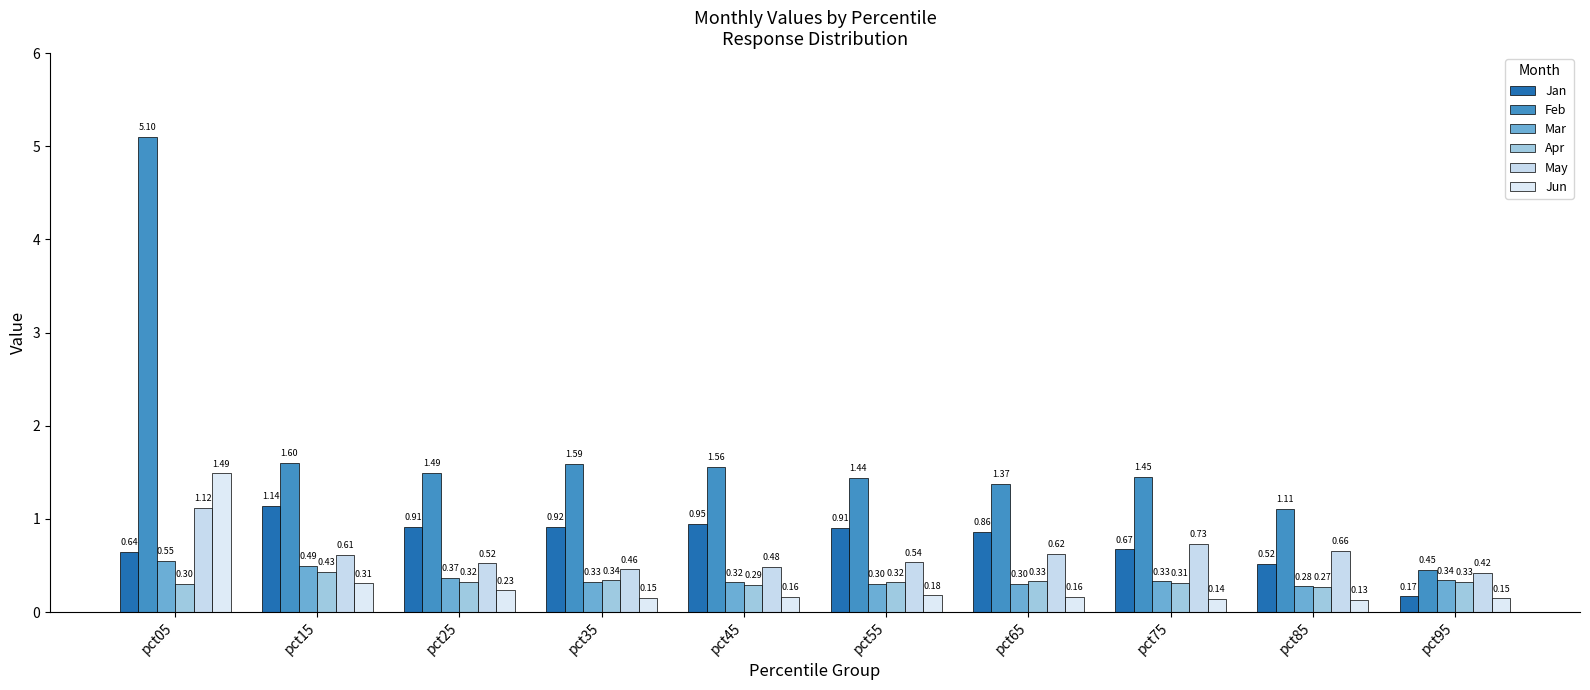

Does the chart contain any negative values?

No